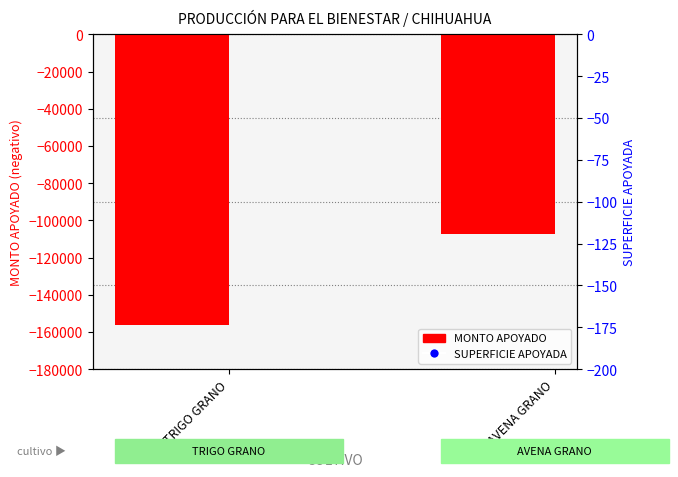

What are all the series names shown in the legend?

MONTO APOYADO, SUPERFICIE APOYADA